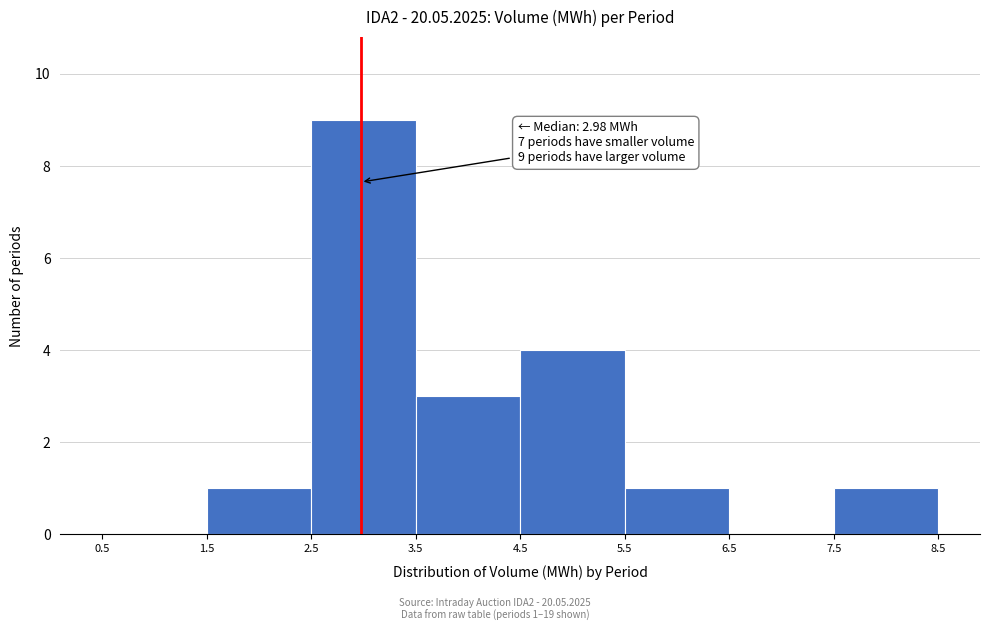

Which range on the x-axis has the tallest bar?

2.5 to 3.5